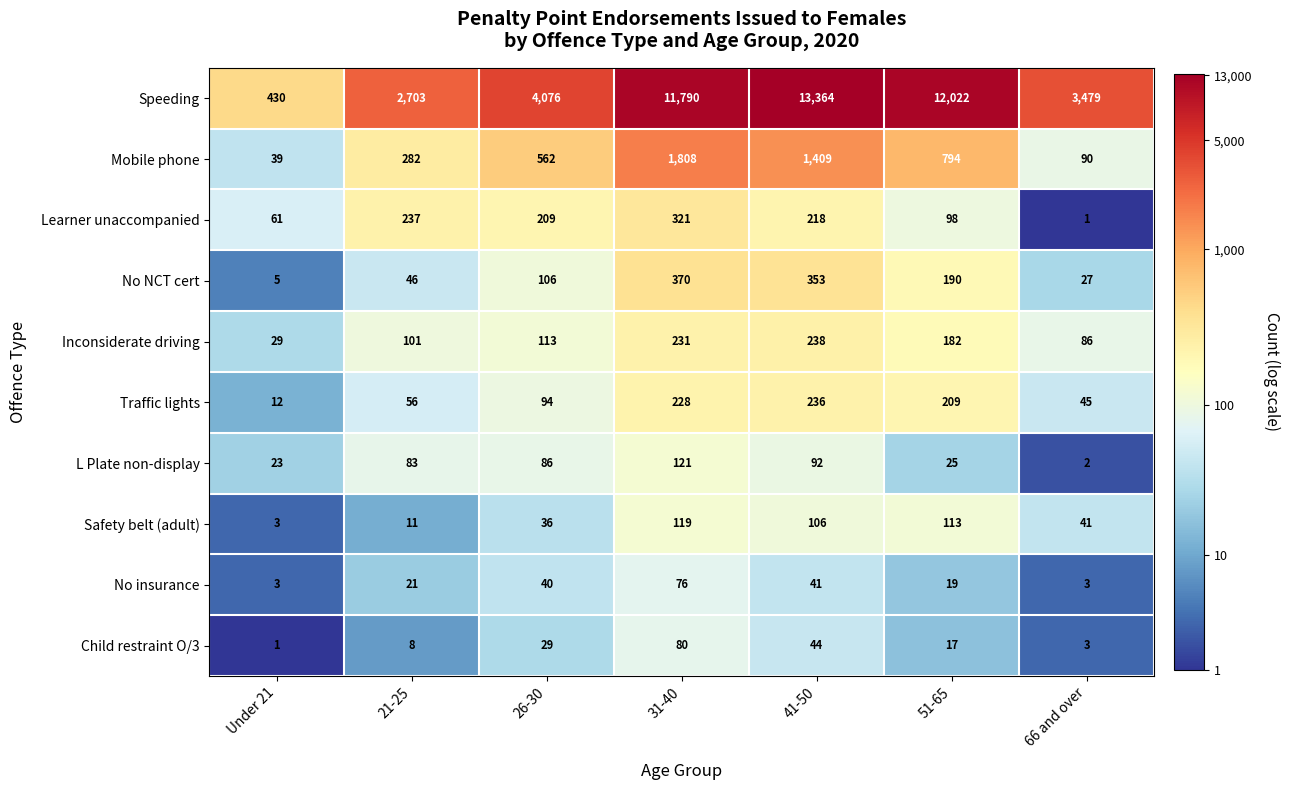

At which category is the sum across all series the highest?

41-50